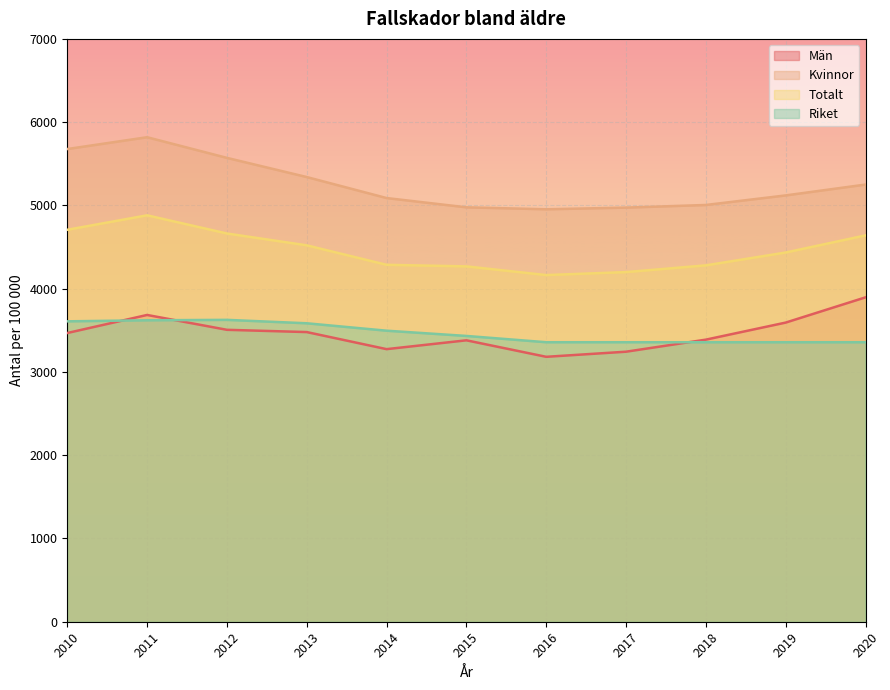

What is the total value across all series at 2010?

17459.8